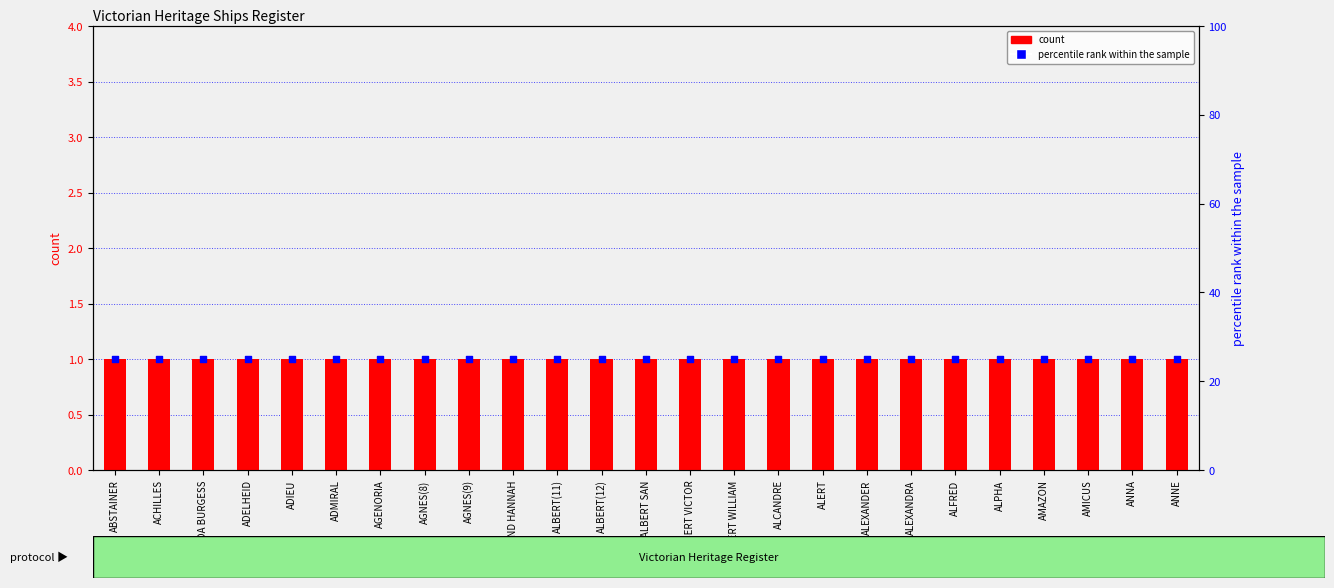

At how many categories does at least one series exceed 5?

25